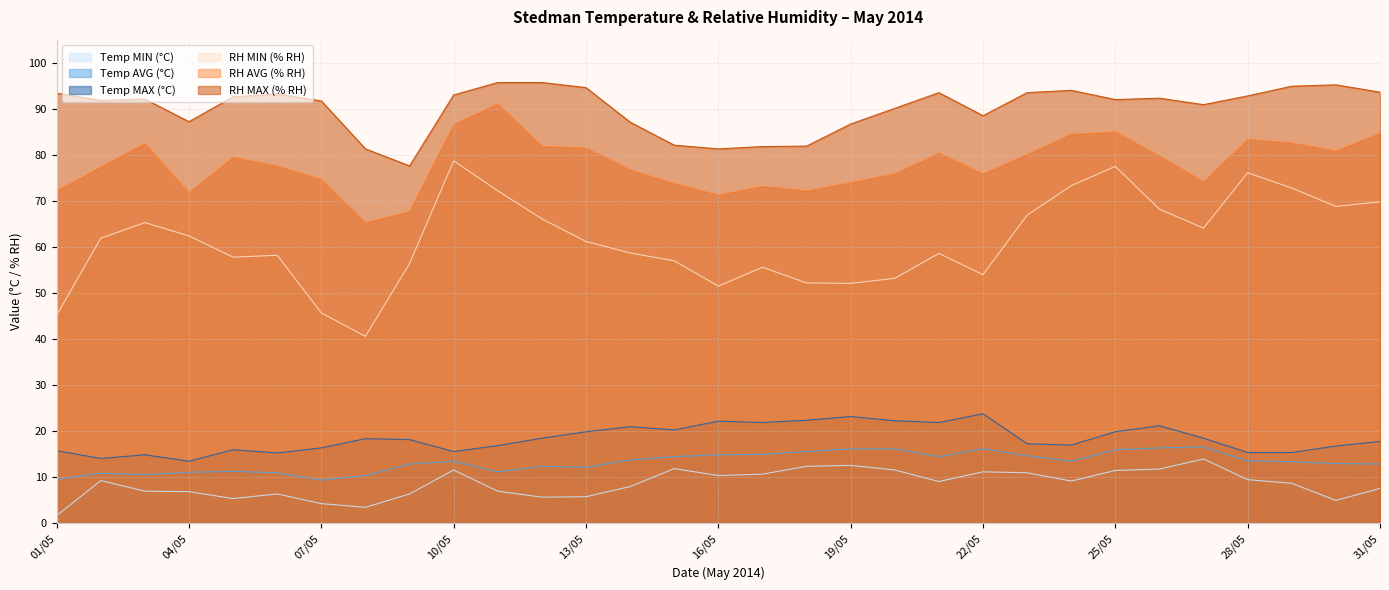

Reading left to right, list all the values displayed in this chart.

Temp MIN (°C): 01/05=1.7	02/05=9.3	03/05=7.0	04/05=6.9	05/05=5.4	06/05=6.4	07/05=4.3	08/05=3.5	09/05=6.4	10/05=11.6	11/05=7.0	12/05=5.7	13/05=5.8	14/05=8.0	15/05=11.9	16/05=10.4	17/05=10.7	18/05=12.4	19/05=12.6	20/05=11.6	21/05=9.1	22/05=11.2	23/05=11.0	24/05=9.2	25/05=11.5	26/05=11.8	27/05=14.0	28/05=9.5	29/05=8.7	30/05=5.0	31/05=7.6
Temp AVG (°C): 01/05=9.6	02/05=10.9	03/05=10.6	04/05=11.1	05/05=11.3	06/05=11.0	07/05=9.4	08/05=10.4	09/05=12.9	10/05=13.5	11/05=11.2	12/05=12.4	13/05=12.2	14/05=13.8	15/05=14.5	16/05=14.9	17/05=15.0	18/05=15.6	19/05=16.2	20/05=16.2	21/05=14.5	22/05=16.2	23/05=14.7	24/05=13.5	25/05=16.0	26/05=16.4	27/05=16.6	28/05=13.6	29/05=13.4	30/05=13.0	31/05=12.9
Temp MAX (°C): 01/05=15.8	02/05=14.1	03/05=14.9	04/05=13.5	05/05=16.0	06/05=15.3	07/05=16.4	08/05=18.4	09/05=18.2	10/05=15.6	11/05=16.9	12/05=18.5	13/05=19.9	14/05=21.0	15/05=20.3	16/05=22.2	17/05=21.9	18/05=22.4	19/05=23.2	20/05=22.3	21/05=21.9	22/05=23.8	23/05=17.3	24/05=17.0	25/05=19.9	26/05=21.2	27/05=18.5	28/05=15.4	29/05=15.4	30/05=16.8	31/05=17.8
RH MIN (% RH): 01/05=45.2	02/05=61.9	03/05=65.3	04/05=62.4	05/05=57.8	06/05=58.2	07/05=45.7	08/05=40.6	09/05=56.4	10/05=78.7	11/05=72.2	12/05=66.1	13/05=61.2	14/05=58.7	15/05=57.0	16/05=51.5	17/05=55.6	18/05=52.2	19/05=52.1	20/05=53.2	21/05=58.6	22/05=54.0	23/05=66.9	24/05=73.3	25/05=77.5	26/05=68.2	27/05=64.1	28/05=76.1	29/05=72.8	30/05=68.8	31/05=69.8
RH AVG (% RH): 01/05=72.2	02/05=77.4	03/05=82.5	04/05=71.8	05/05=79.5	06/05=77.6	07/05=74.7	08/05=65.3	09/05=67.7	10/05=86.6	11/05=91.1	12/05=81.9	13/05=81.5	14/05=76.8	15/05=73.8	16/05=71.3	17/05=73.2	18/05=72.2	19/05=74.0	20/05=75.9	21/05=80.4	22/05=75.9	23/05=80.1	24/05=84.5	25/05=85.0	26/05=79.8	27/05=74.2	28/05=83.4	29/05=82.6	30/05=80.9	31/05=84.7
RH MAX (% RH): 01/05=93.4	02/05=91.8	03/05=92.1	04/05=87.2	05/05=92.6	06/05=93.2	07/05=91.7	08/05=81.3	09/05=77.6	10/05=93.0	11/05=95.7	12/05=95.7	13/05=94.6	14/05=87.1	15/05=82.1	16/05=81.3	17/05=81.8	18/05=81.9	19/05=86.7	20/05=90.1	21/05=93.5	22/05=88.5	23/05=93.5	24/05=94.0	25/05=92.0	26/05=92.3	27/05=90.9	28/05=92.8	29/05=94.9	30/05=95.2	31/05=93.6